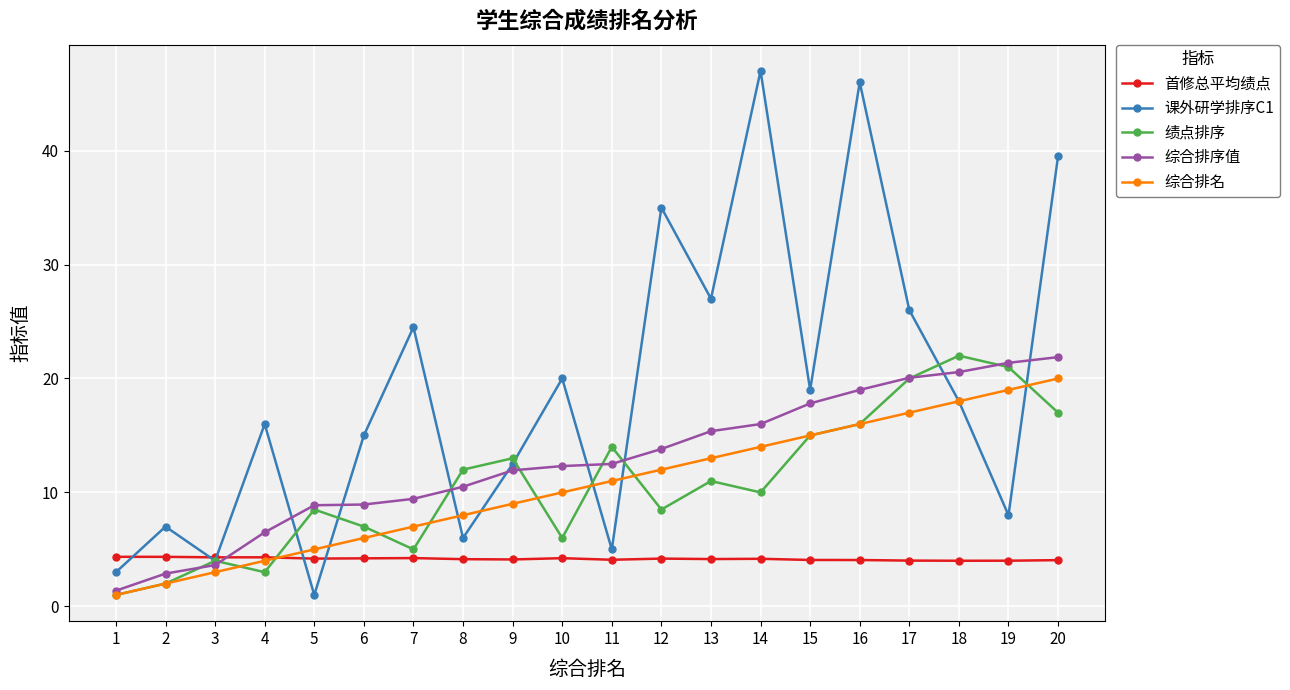

Which series has the largest total across all categories?

课外研学排序C1